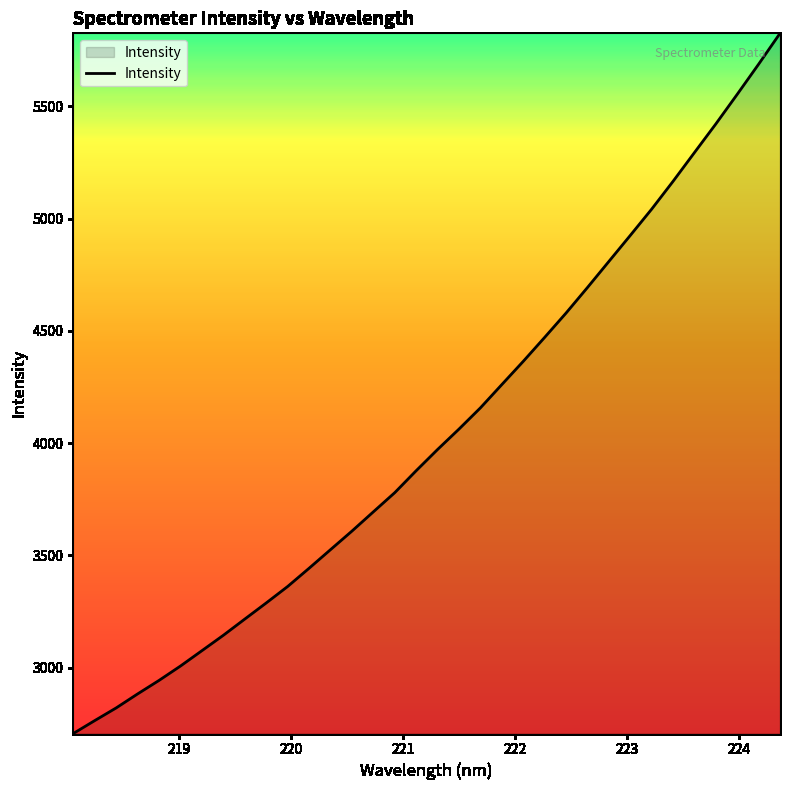

What is the minimum value shown in the chart?

2706.3